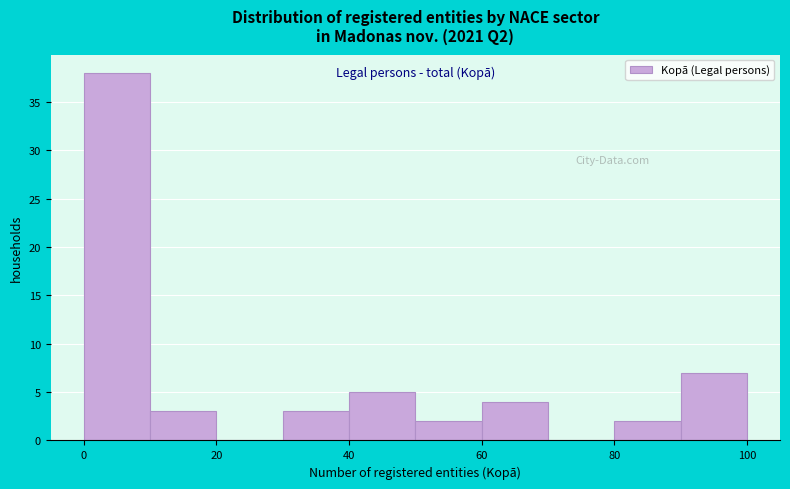

Which range on the x-axis has the tallest bar?

0 to 10